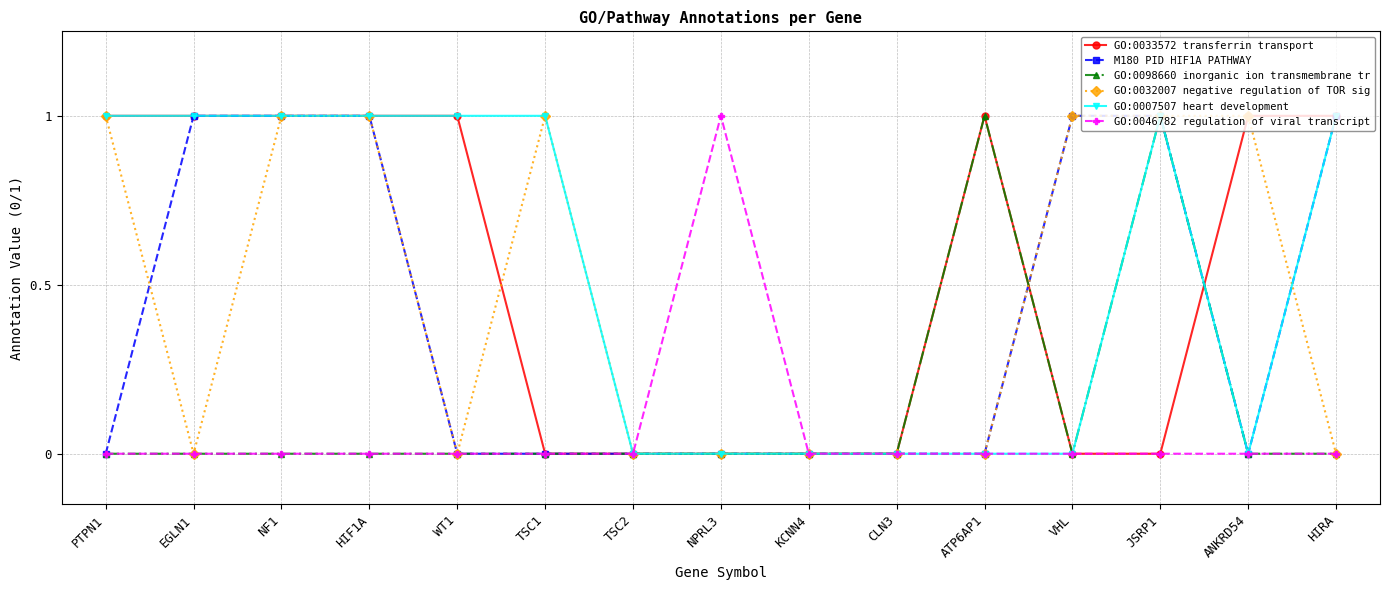

What is the label of the 7th point from the right?

KCNN4